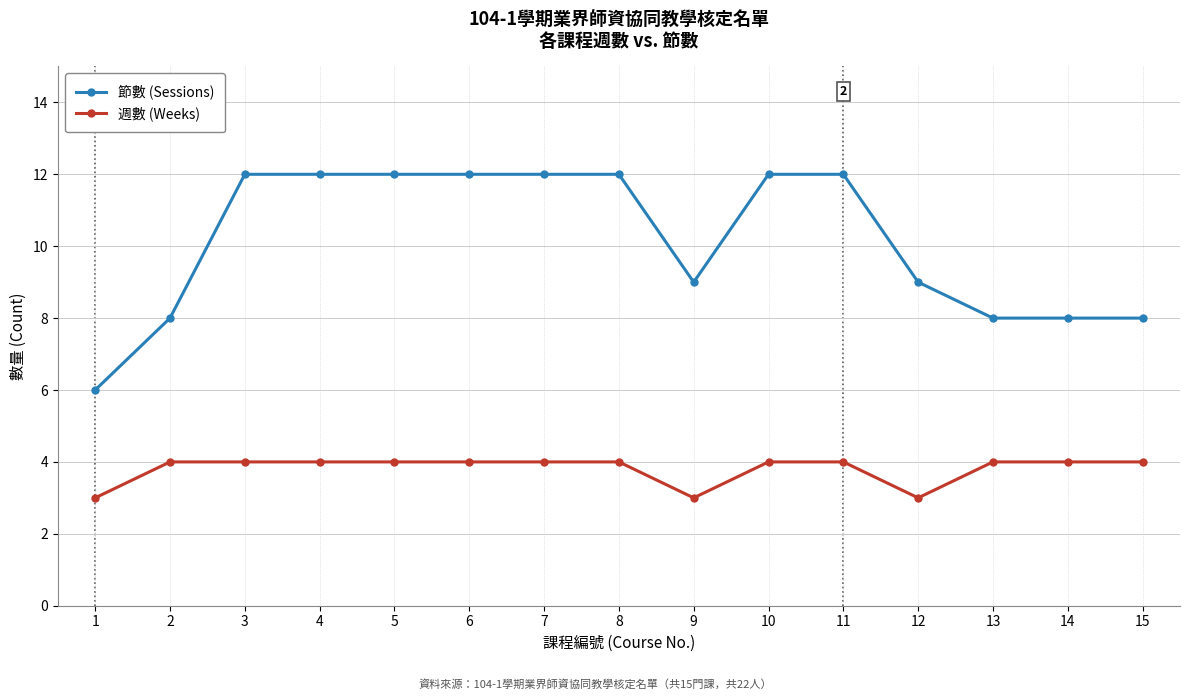

Reading left to right, extract all data points from this chart.

節數 (Sessions): 6	8	12	12	12	12	12	12	9	12	12	9	8	8	8
週數 (Weeks): 3	4	4	4	4	4	4	4	3	4	4	3	4	4	4